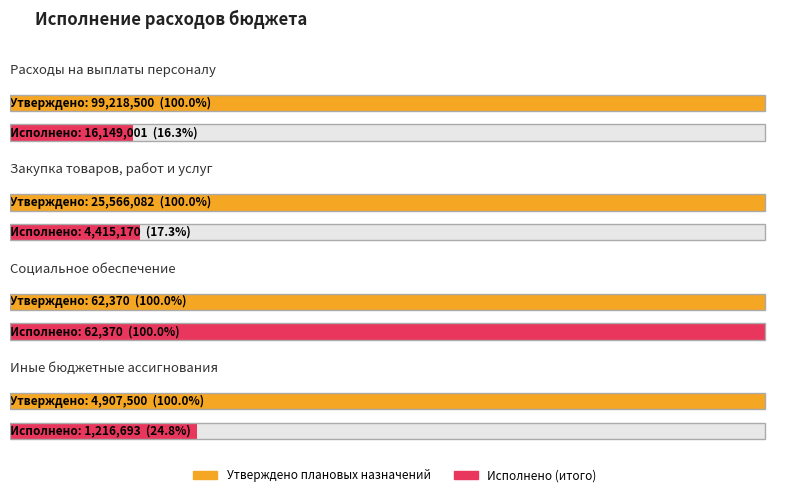

Which category has the highest value in the Исполнено (итого) series?

Расходы на выплаты персоналу